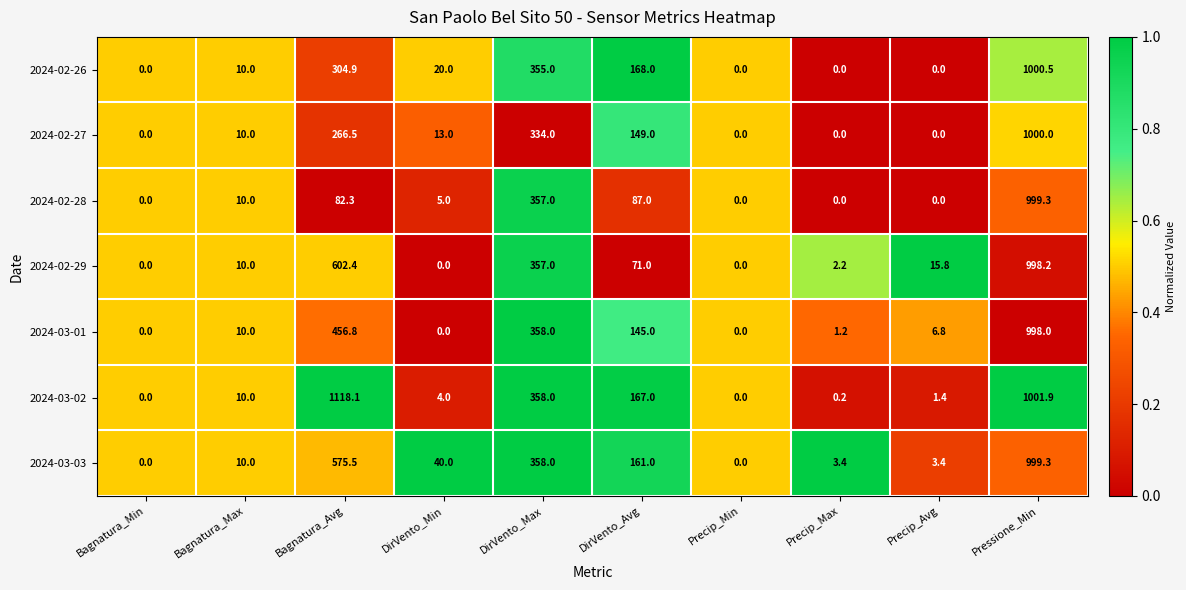

What is the spread (max minus min) of values at DirVento_Max?

24.0